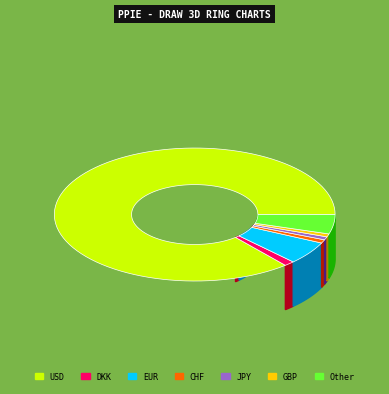

Which has a higher value, CHF or DKK?

DKK